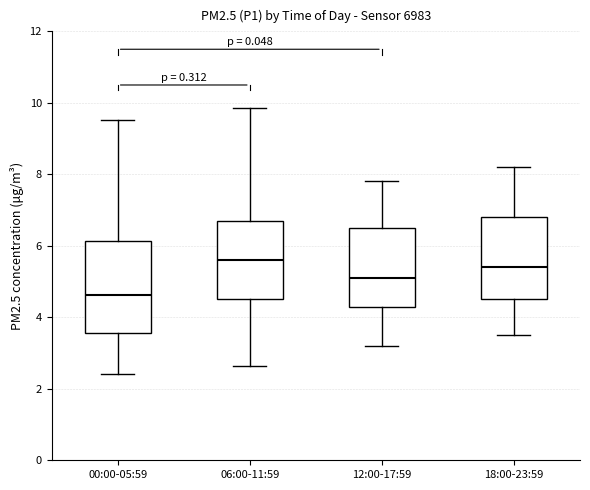

Where does the median line of the box for 18:00-23:59 sit on the y-axis? The values are not printed on the chart, so give them approximately, as read against the axis.

5.4